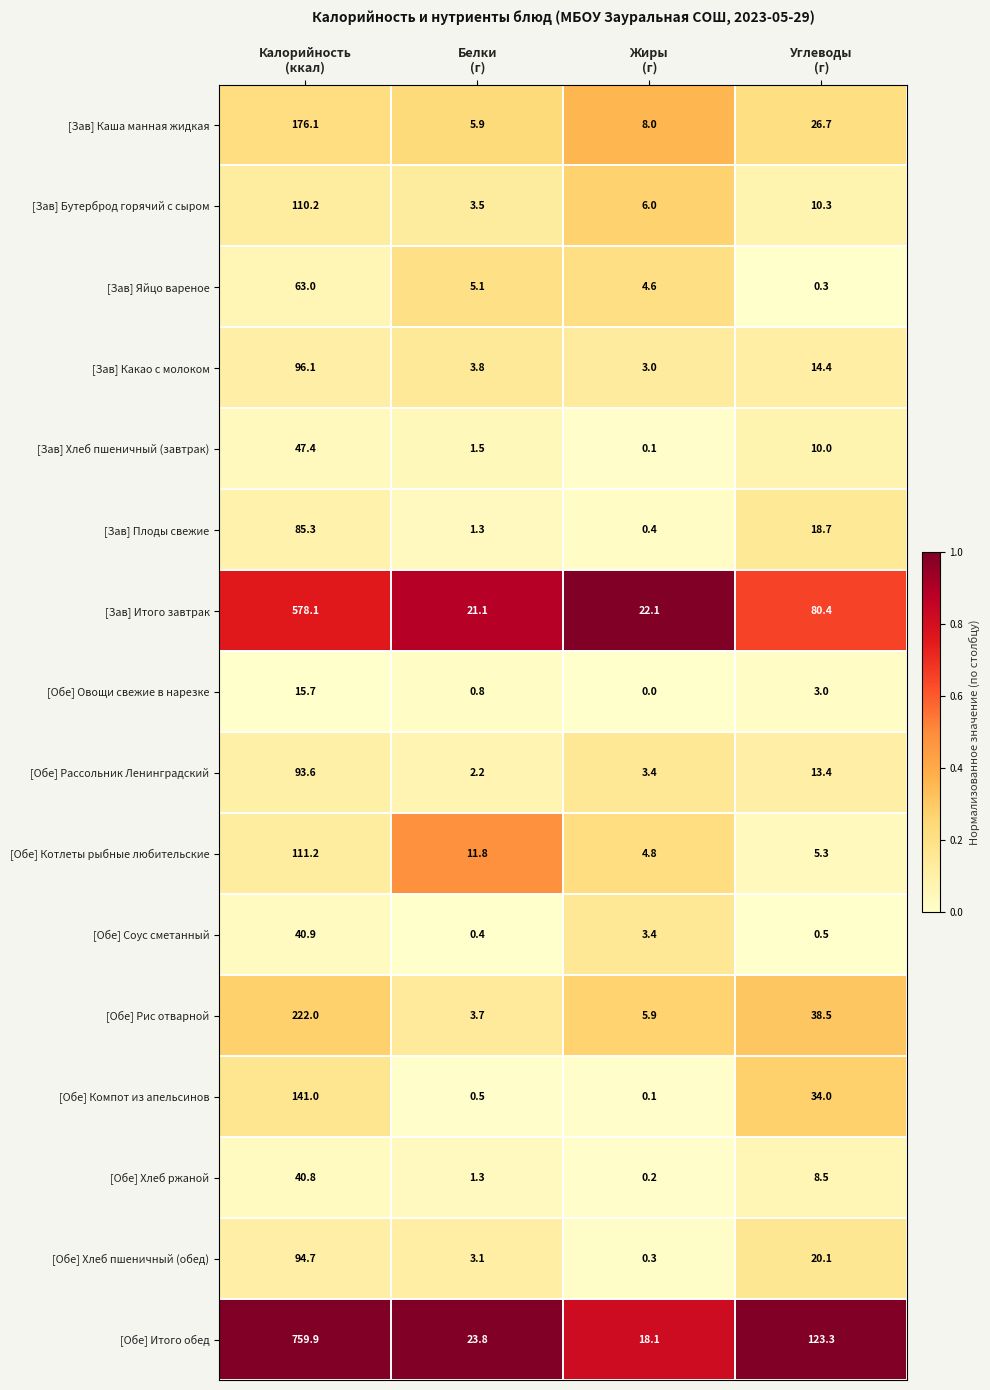

What is the difference between the maximum and minimum values in the [Зав] Яйцо вареное series?

62.7